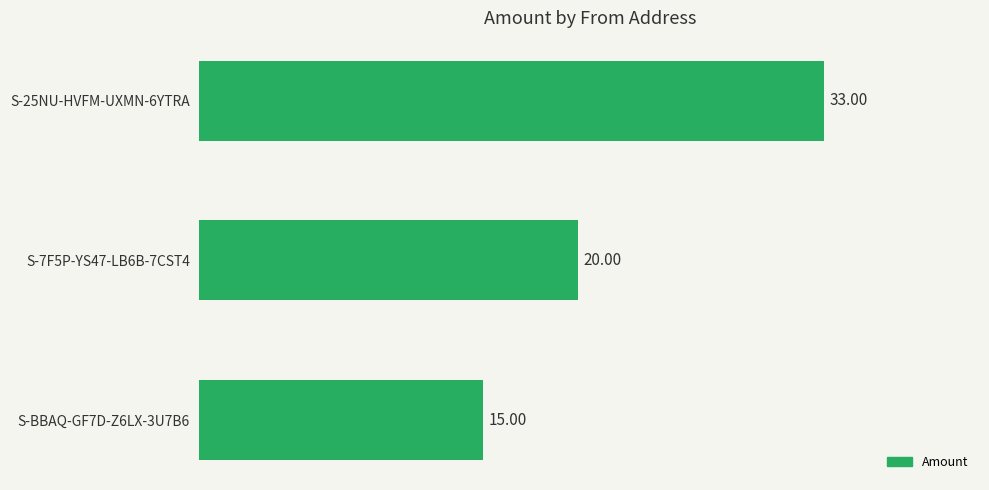

What is the smallest value displayed?

15